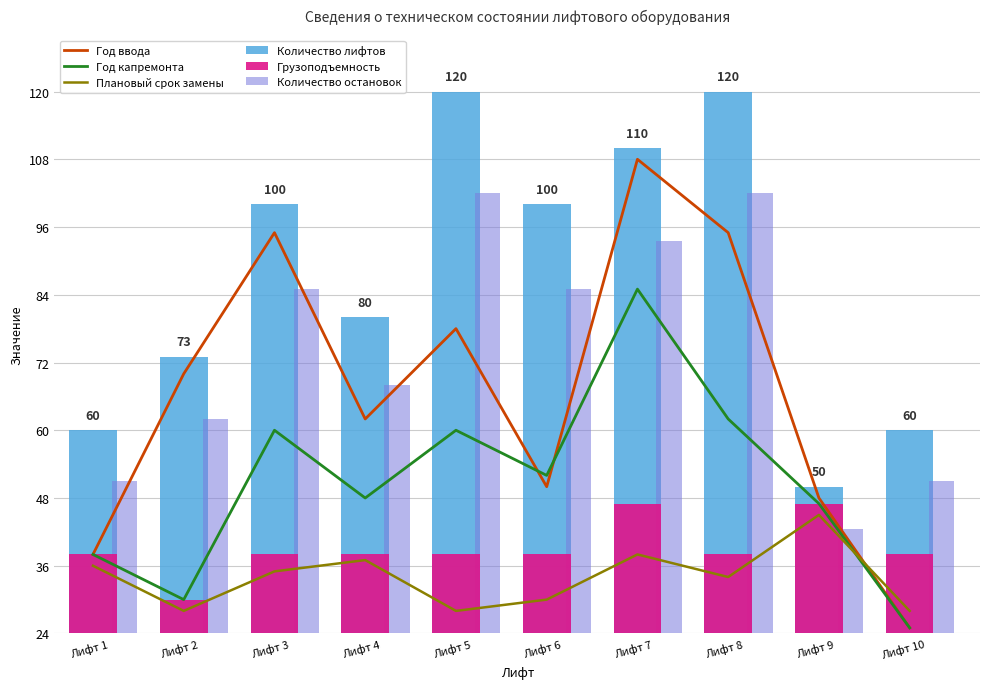

Between Лифт 1 and Лифт 4, which is larger?

Лифт 4